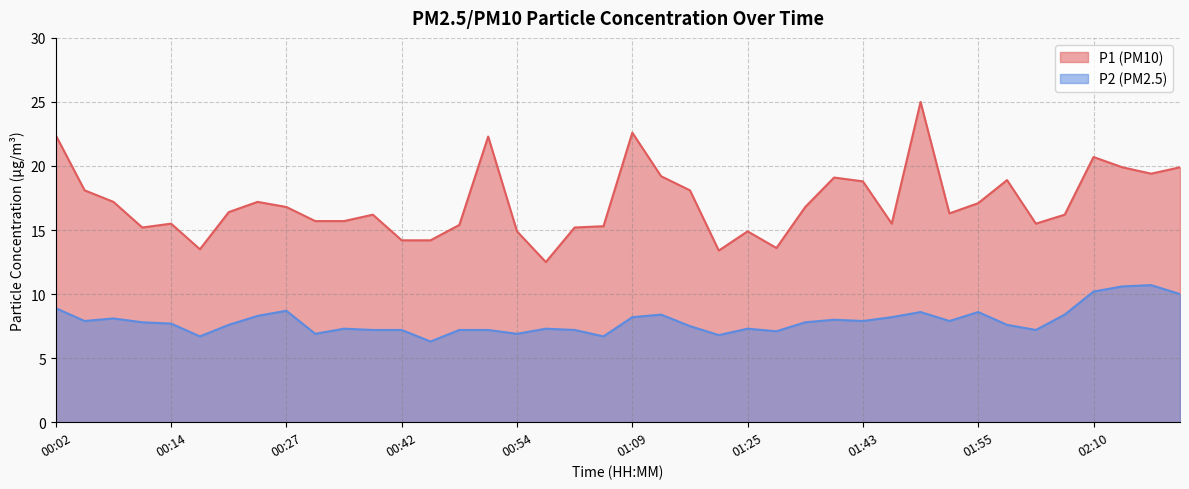

How many interior local peaks does the P1 series have?

10